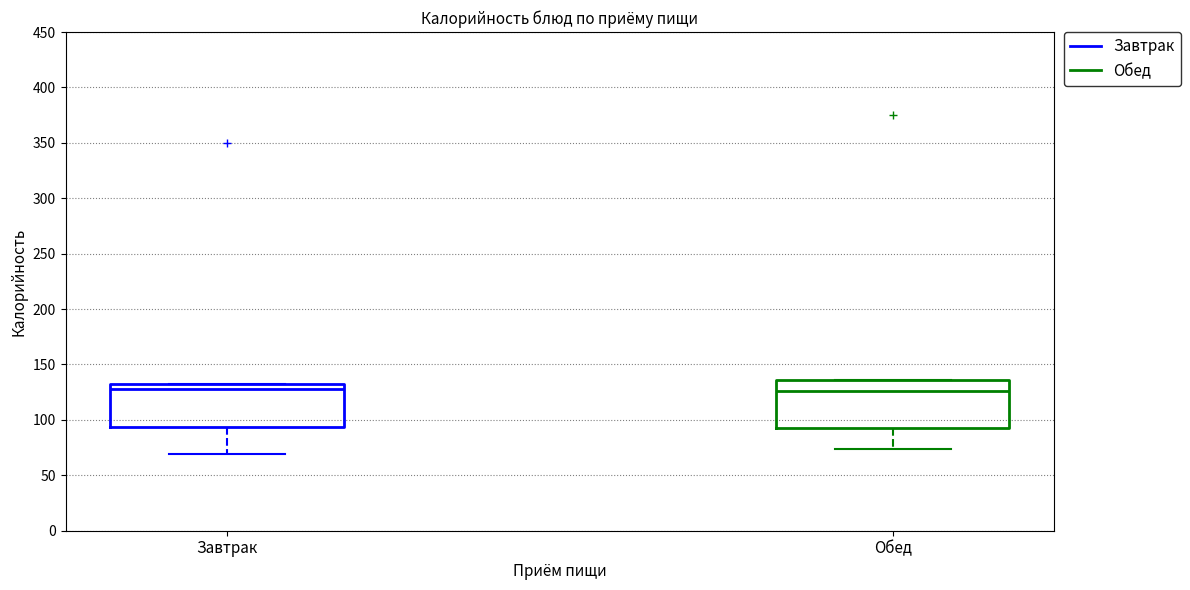

Reading left to right, read every box against the y-axis: the position of its median line, the range the box covers, and the ends of its whiskers. The values are not printed on the chart, so give them approximately, as read against the axis.

Завтрак: median 130 (just below the box's upper edge), box 95 to 130, whiskers 70 to 130
Обед: median 125, box 95 to 135, whiskers 75 to 135